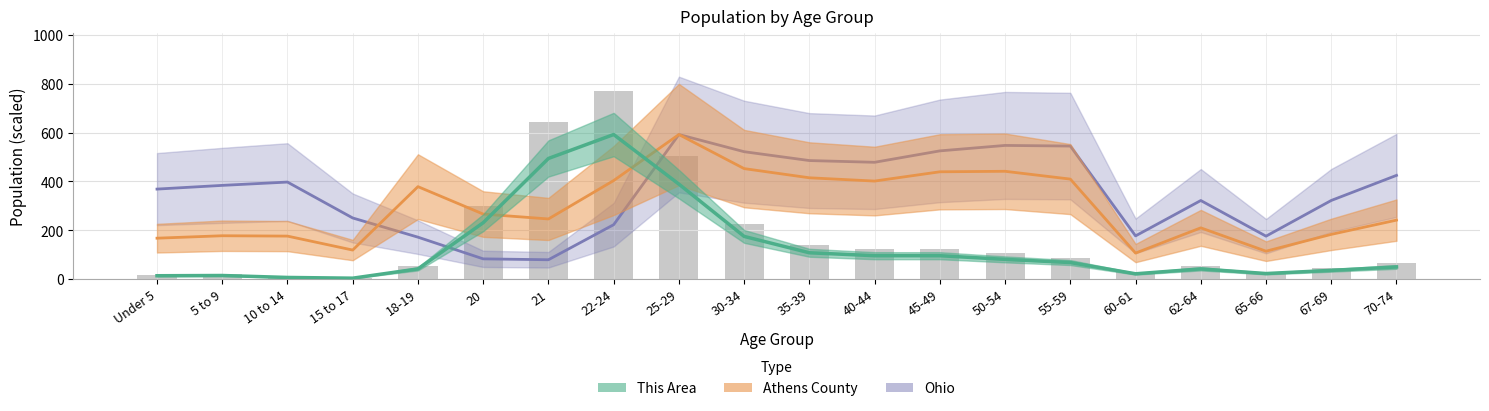

Where is Ohio nearest to the value 335?

67-69